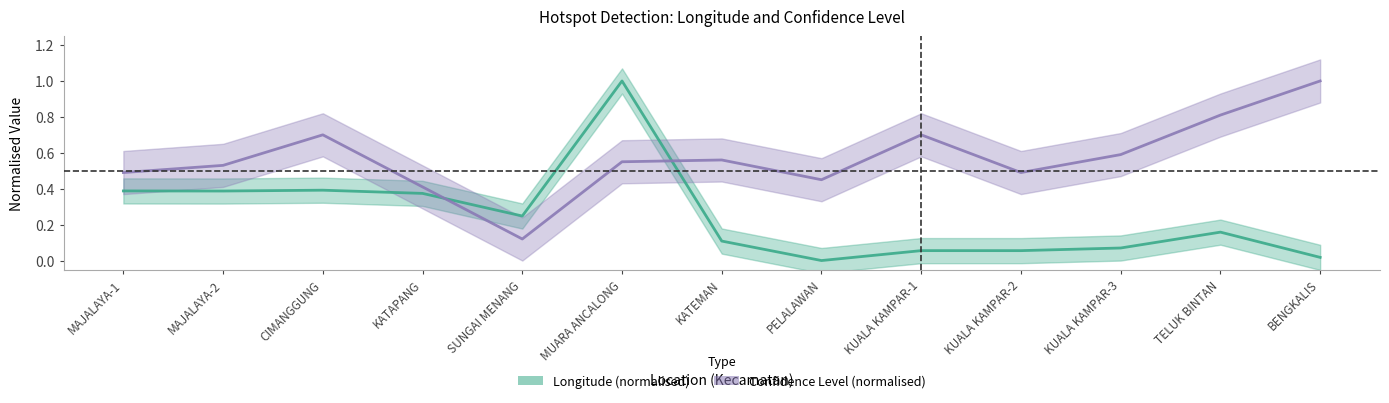

Which series has the largest range (max minus min)?

Longitude (normalised)